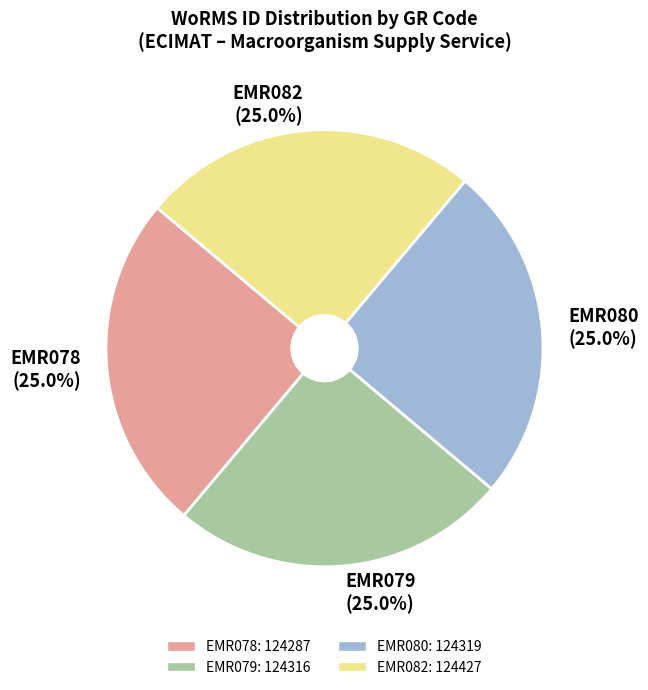

Approximately how many times larger is the value at EMR079 compared to EMR080?

1.0